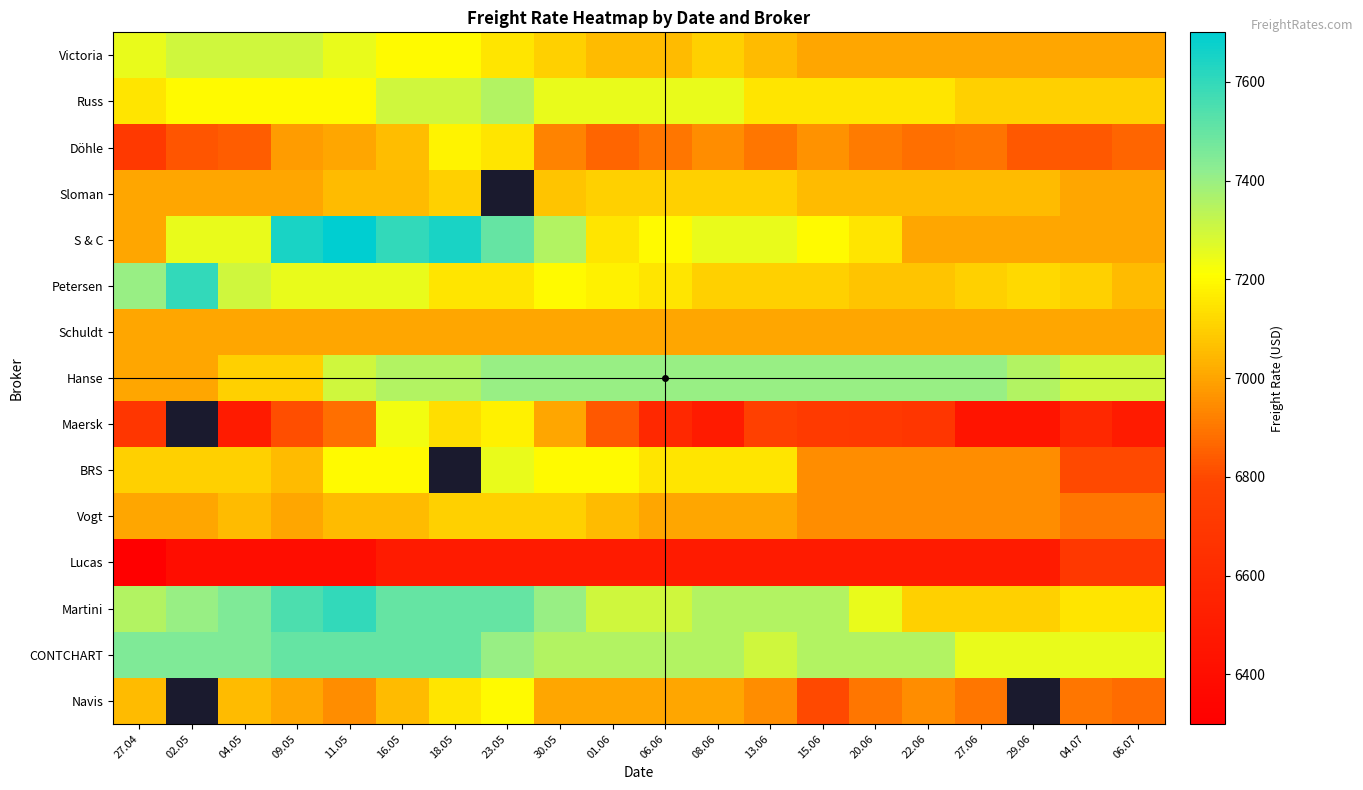

What is the total value across all series at 06.07?

104483.0